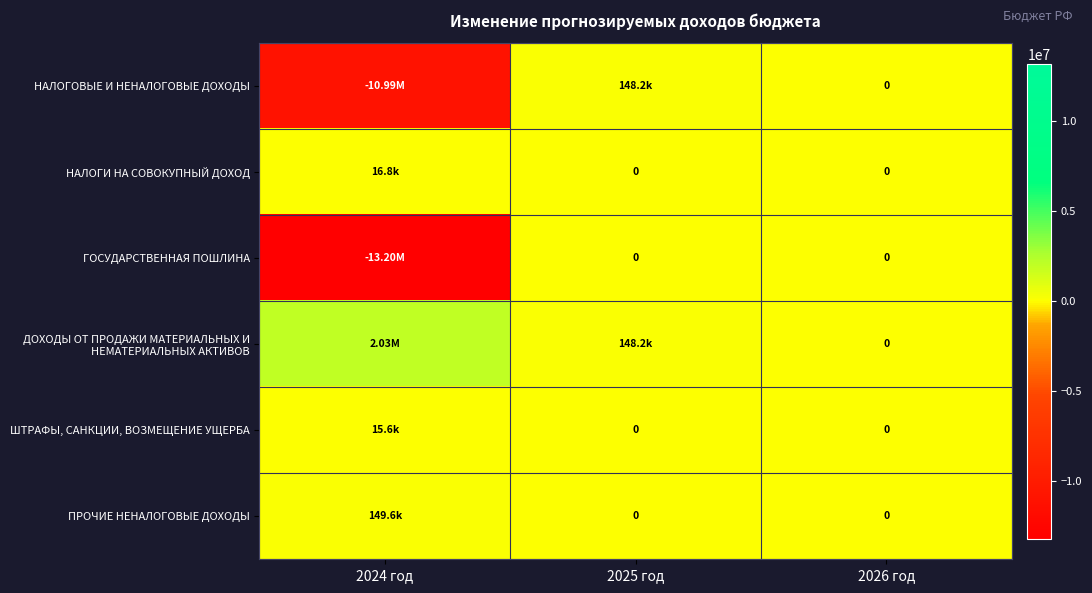

At which label does НАЛОГОВЫЕ И НЕНАЛОГОВЫЕ ДОХОДЫ first exceed 0?

2025 год